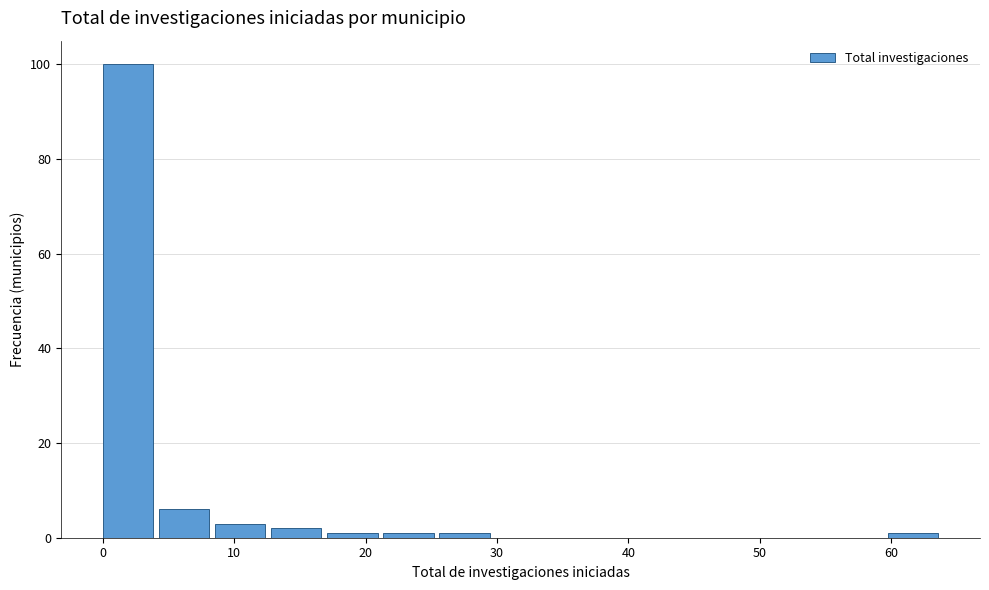

Which range on the x-axis has the tallest bar?

0 to 4